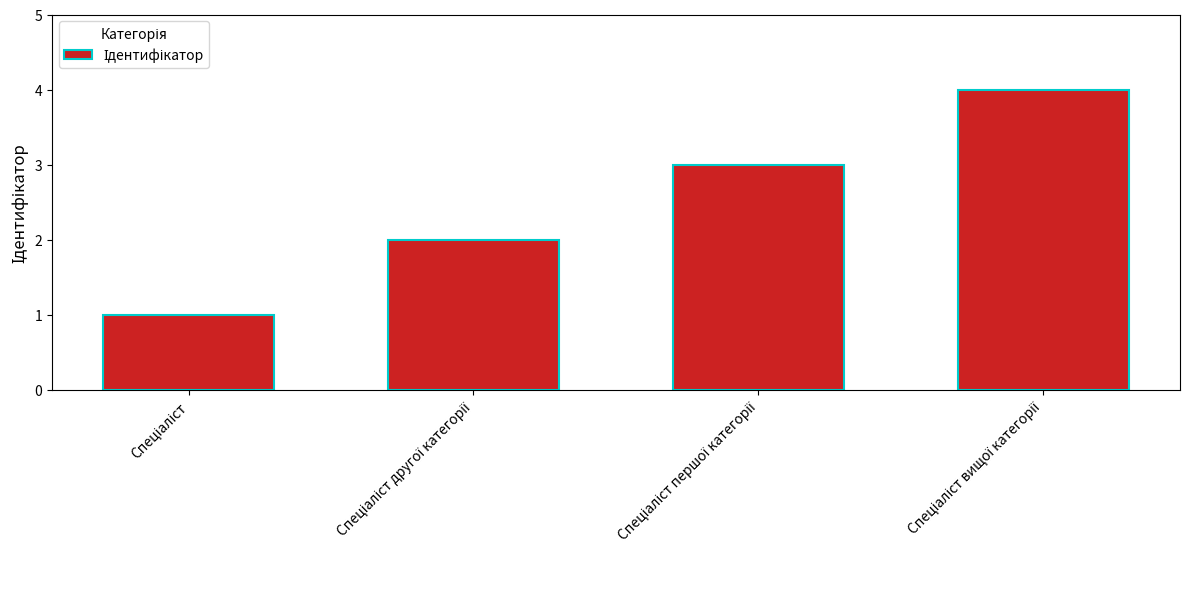

What is the greatest value displayed?

4